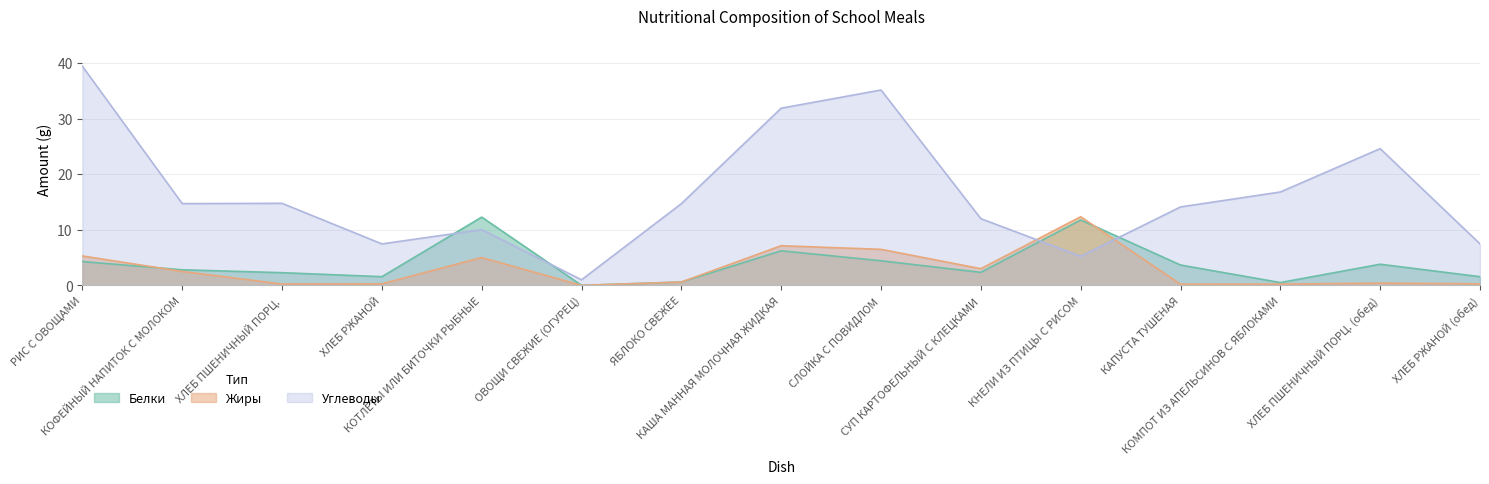

What is the spread (max minus min) of values at СЛОЙКА С ПОВИДЛОМ?

30.7